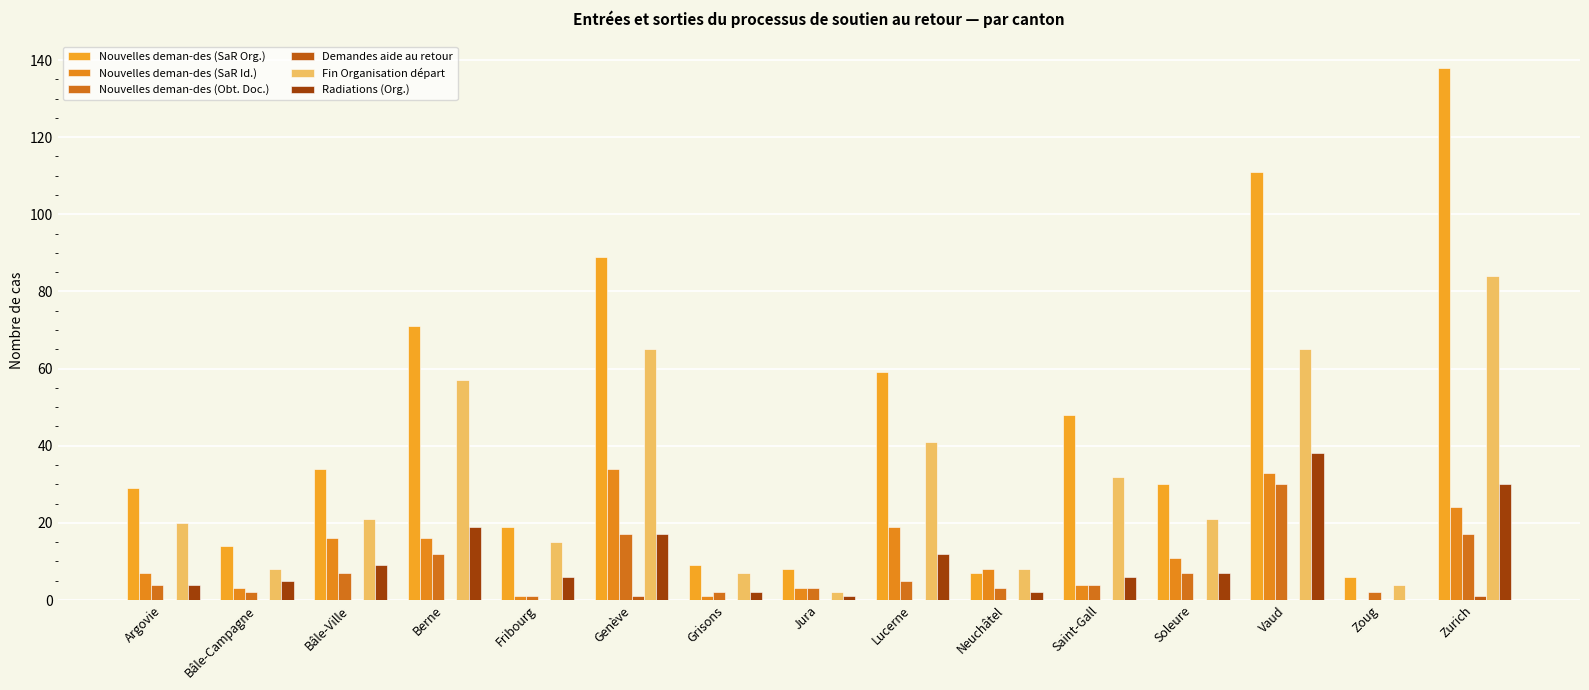

Which category has the lowest value across all series?

Zoug